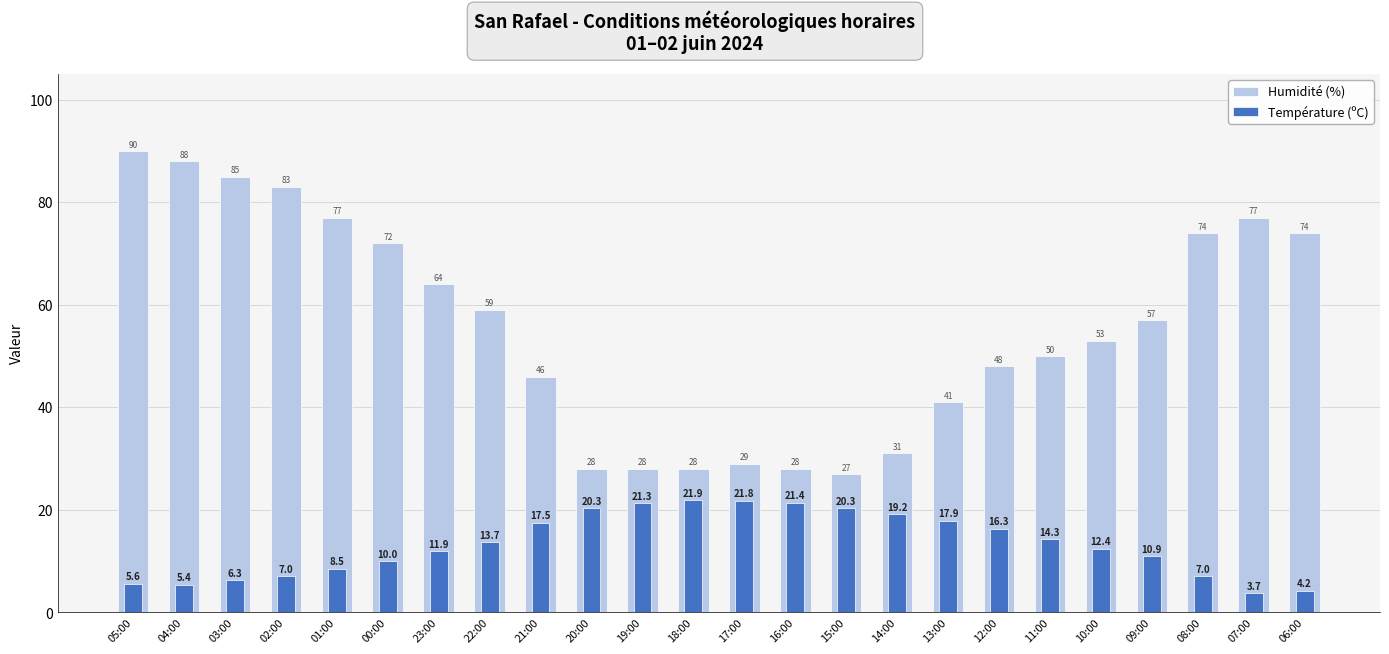

Rank the series by their maximum value, from lowest to highest.

Température (ºC), Humidité (%)